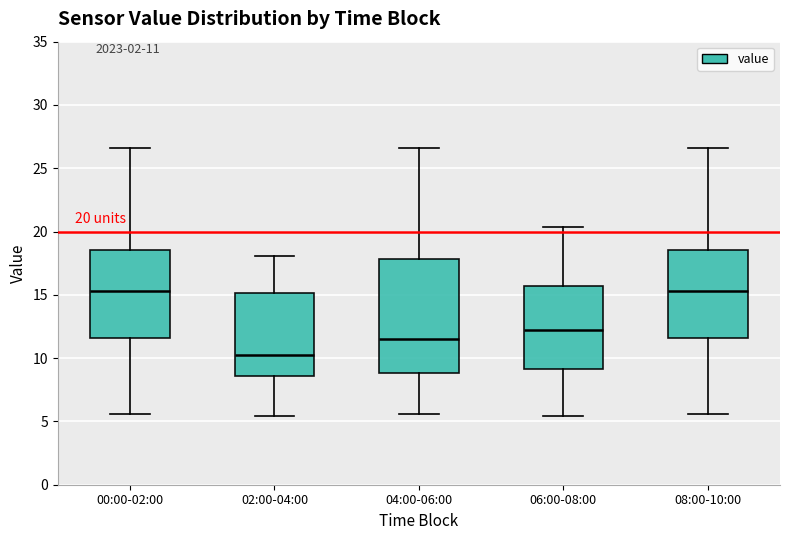

Comparing the boxes themselves (not the whiskers), which one is the tallest?

04:00-06:00